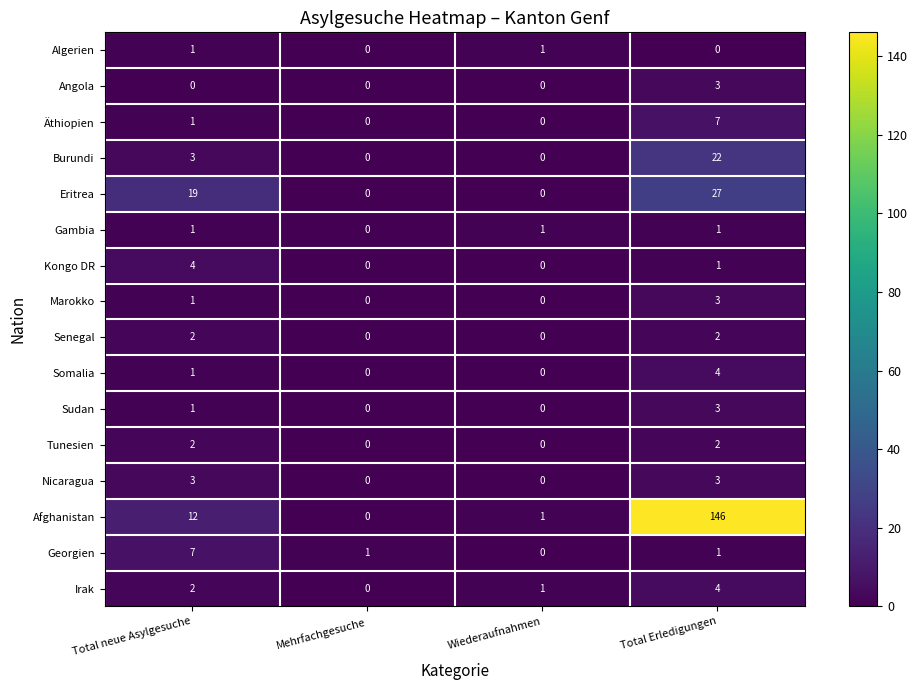

The Kongo DR series shows 1 at Wiederaufnahmen. True or false?

False